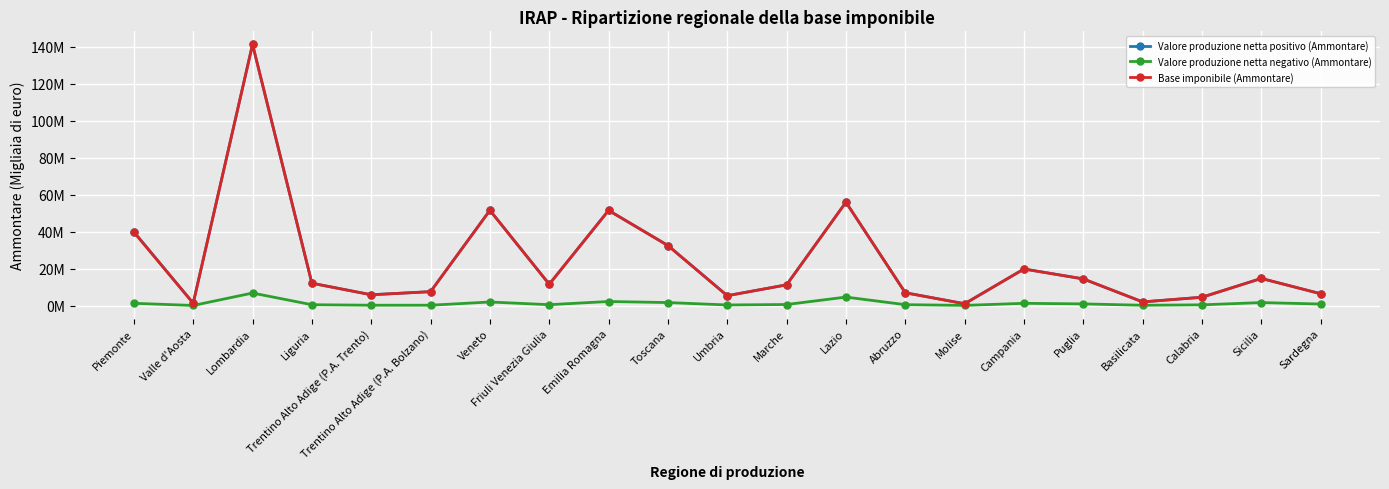

The Valore produzione netta negativo (Ammontare) series shows 1198437 at Campania. True or false?

True